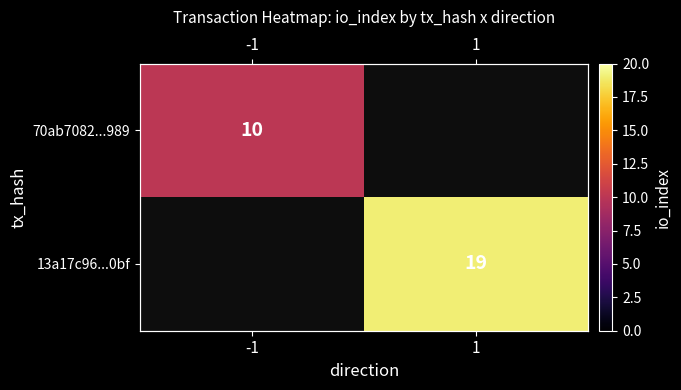

At which label does 70ab7082...989 reach its peak?

-1